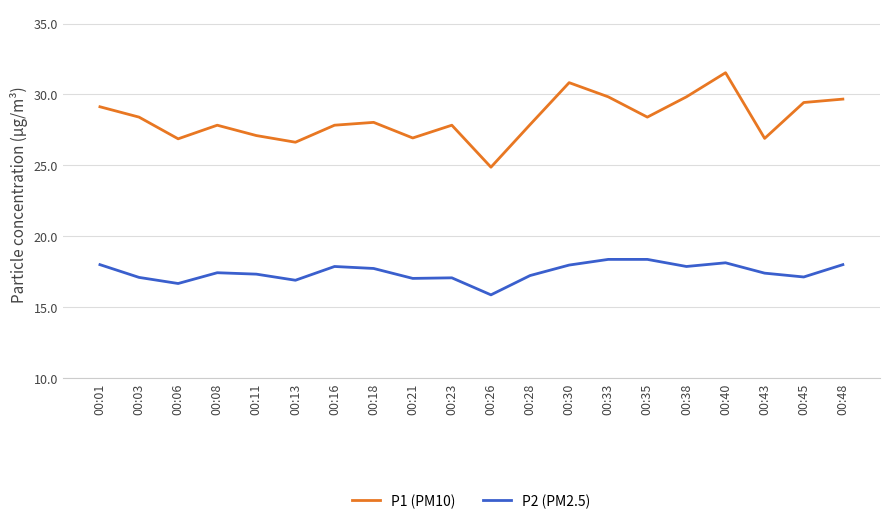

What is the spread (max minus min) of values at 00:45?

12.3